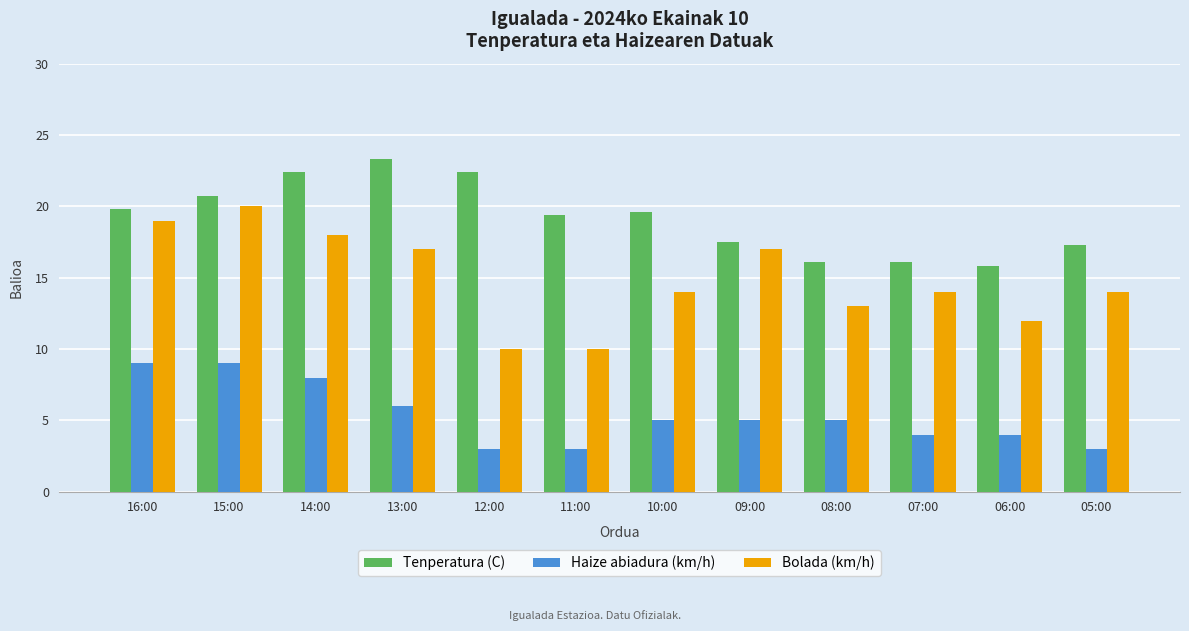

Rank the series by their average value, from highest to lowest.

Tenperatura (C), Bolada (km/h), Haize abiadura (km/h)